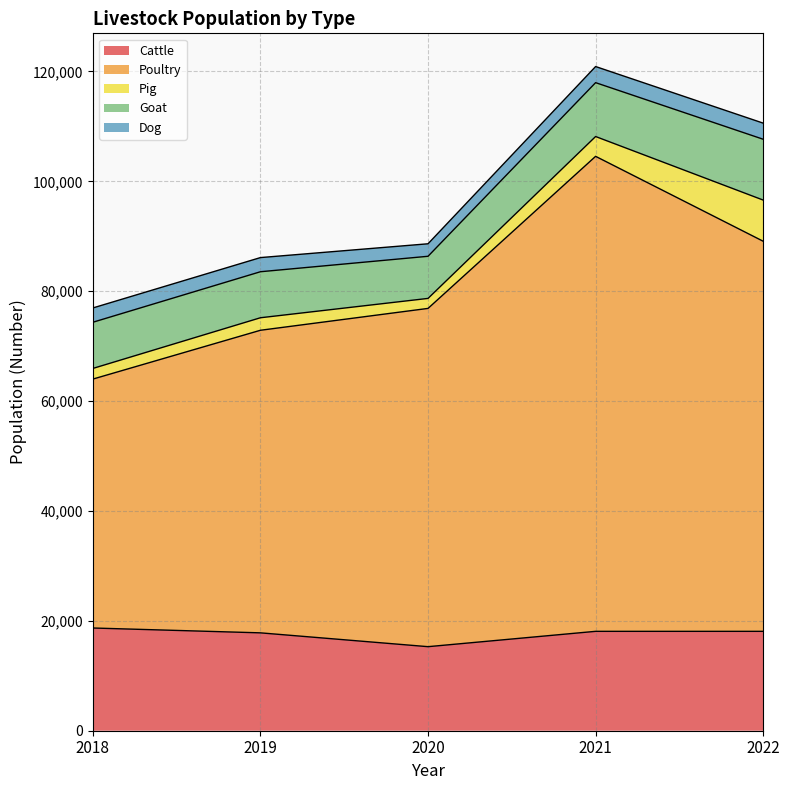

True or false: Goat has more than 2 points higher than both neighbors.

False